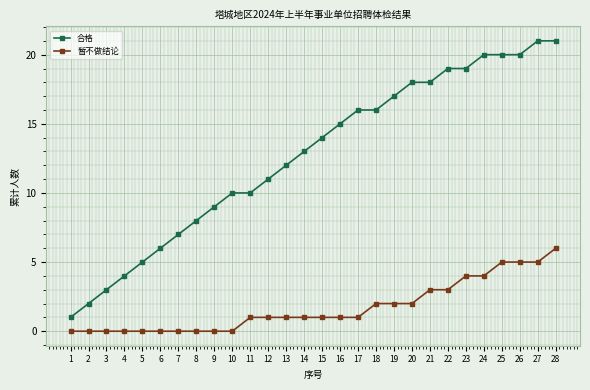

What is the difference between the maximum and minimum values in the 暂不做结论 series?

6